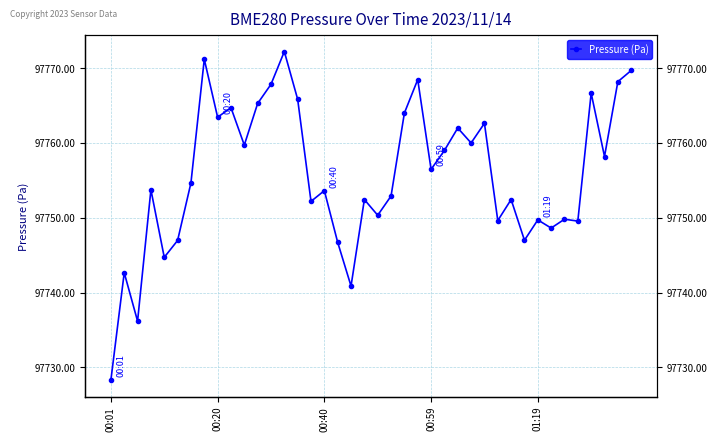

What is the maximum value shown in the chart?

97772.2